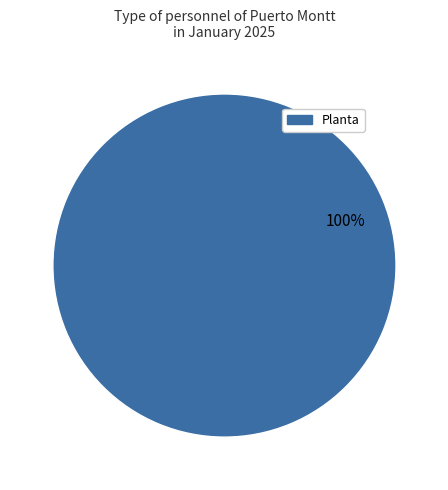

How many segments does this pie chart have?

1